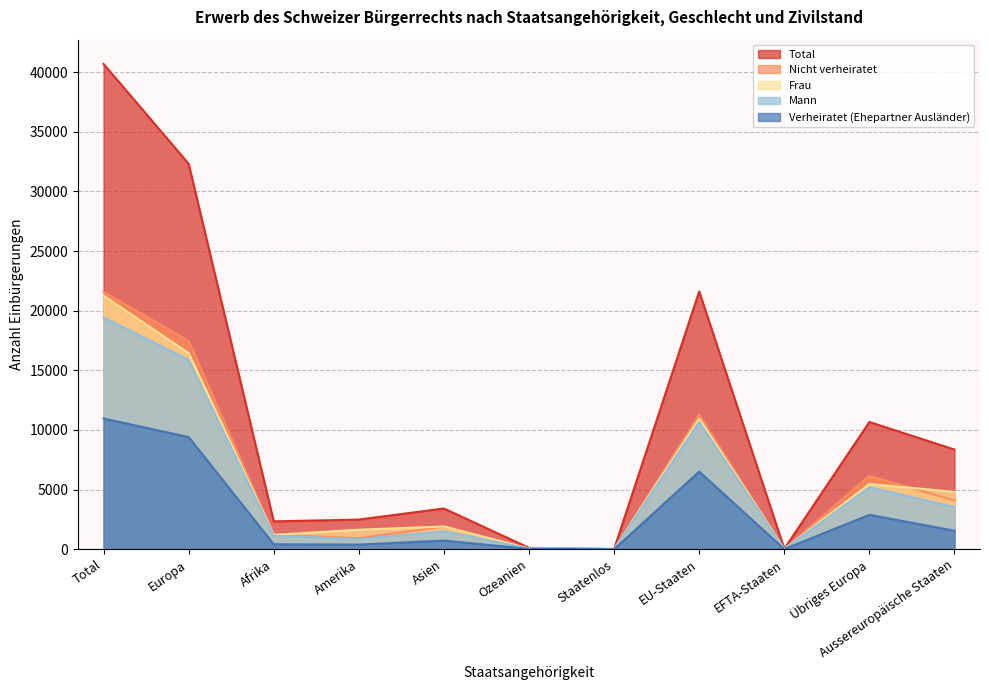

In Mann, how many points are higher than both neighbors (excluding endpoints)?

3